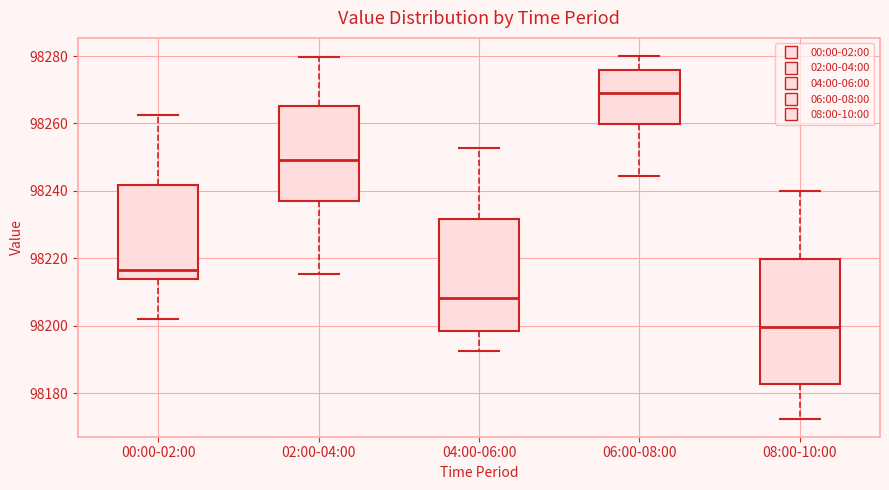

Comparing the boxes themselves (not the whiskers), which one is the tallest?

08:00-10:00